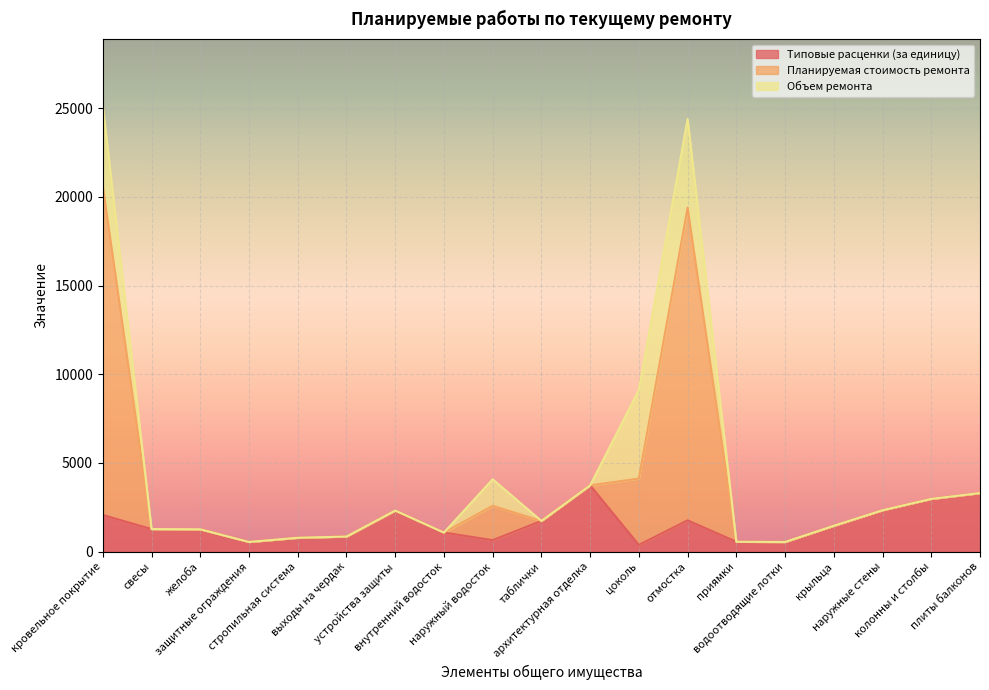

What is the highest value of the Типовые расценки (за единицу) series?

3735.1